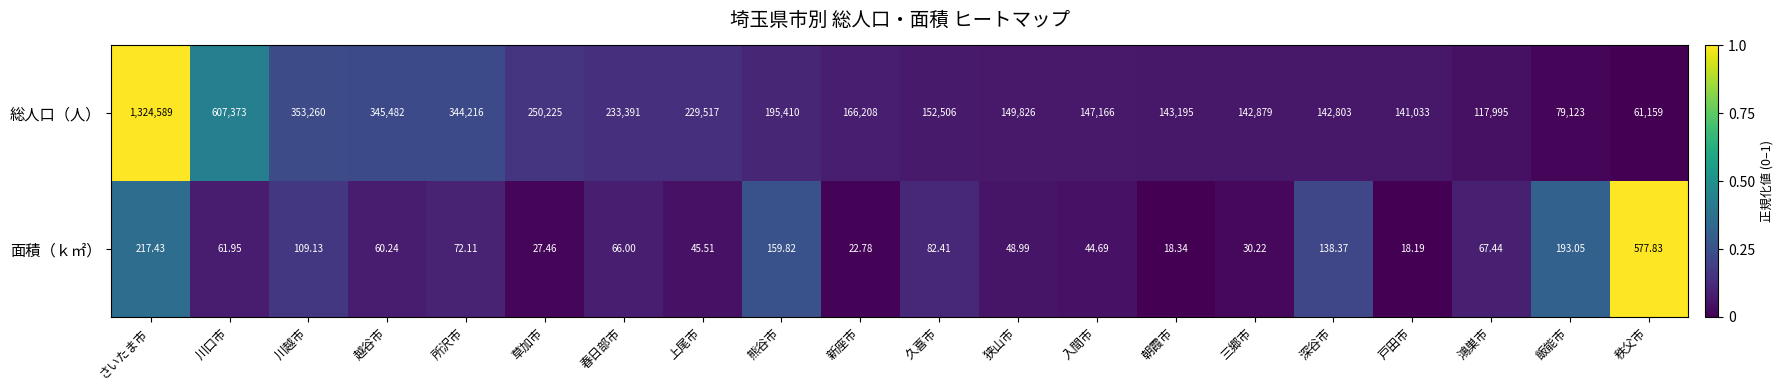

What is the difference between the highest and lowest values at 越谷市?

345421.8